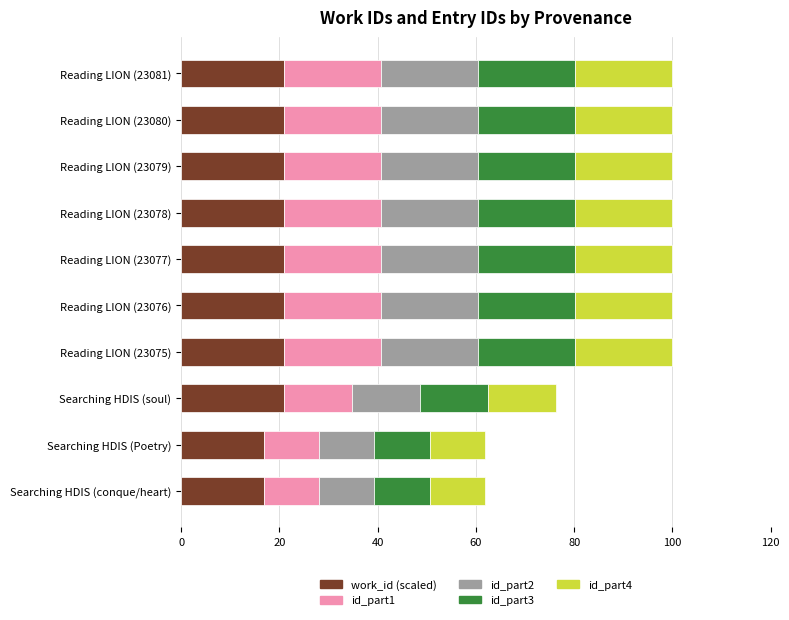

What is the total value across all series at Reading LION (23078)?

100.0